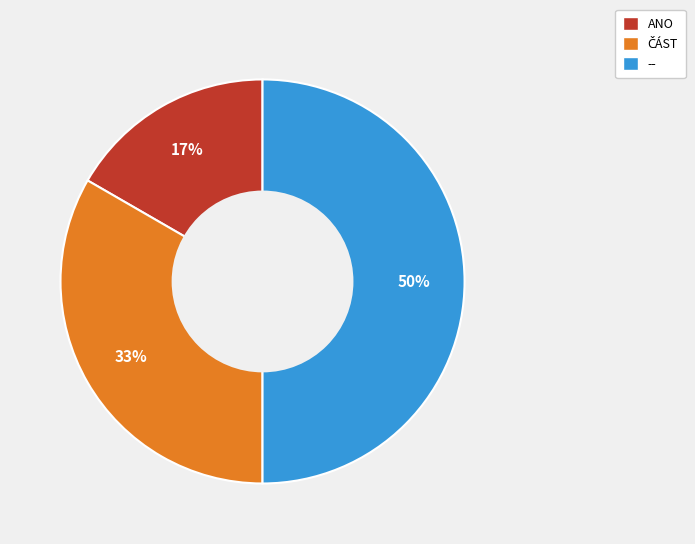

Between -- and ANO, which is larger?

--